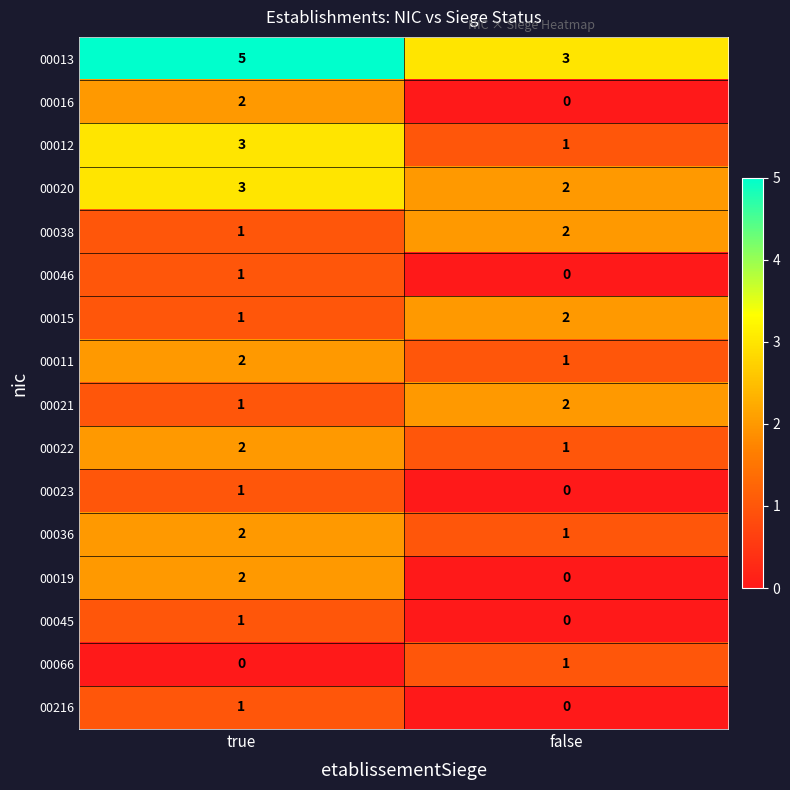

What is the spread (max minus min) of values at true?

5